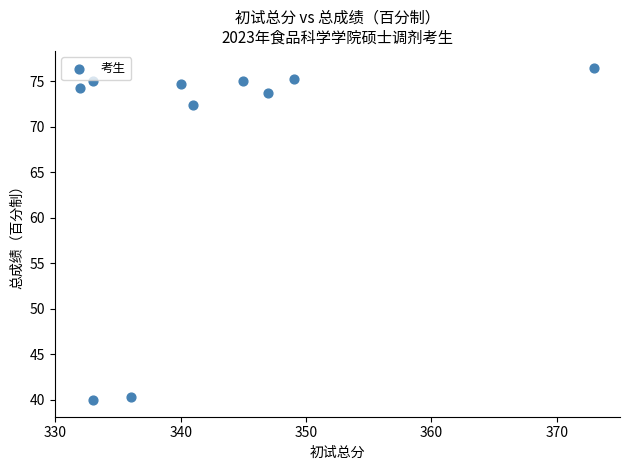

What is the average X value?

342.9